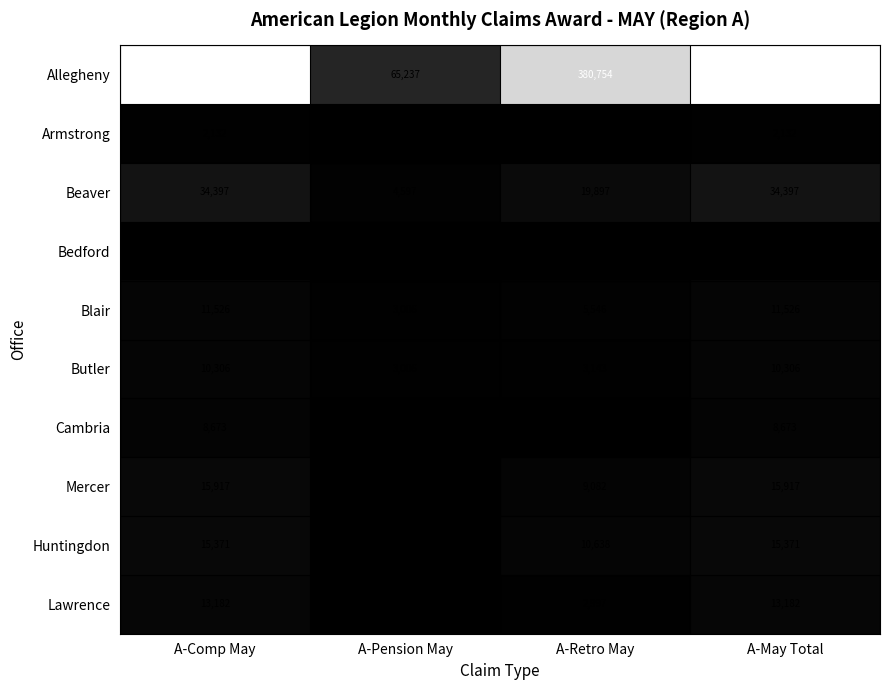

Which series has the largest total across all categories?

Allegheny